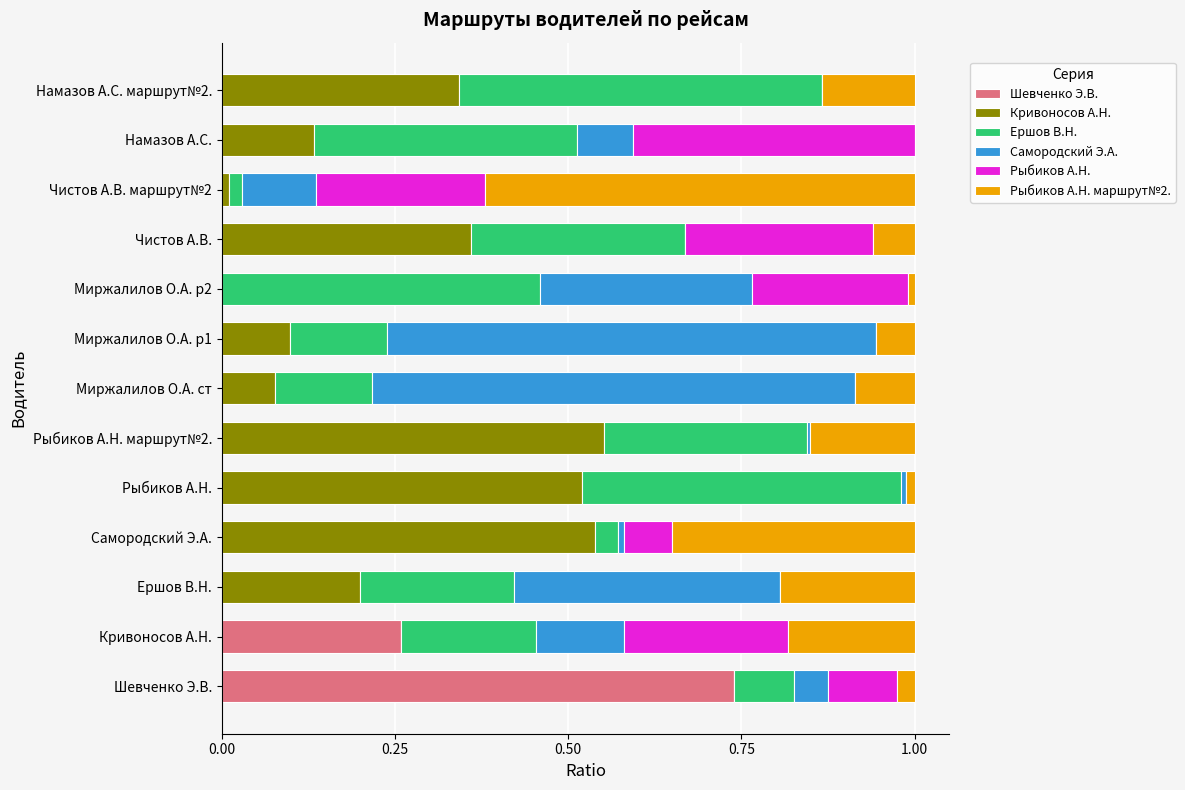

What is the total value across all series at Миржалилов О.А. ст?

1.0